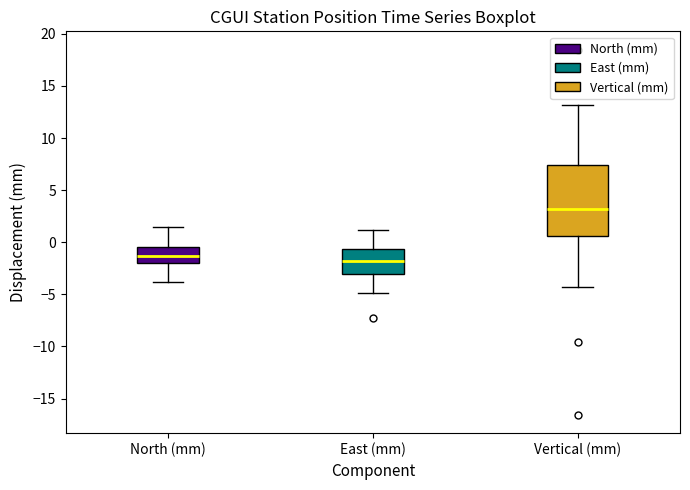

Where is the lower edge of the box for North (mm) on the y-axis? The values are not printed on the chart, so give them approximately, as read against the axis.

-2.0